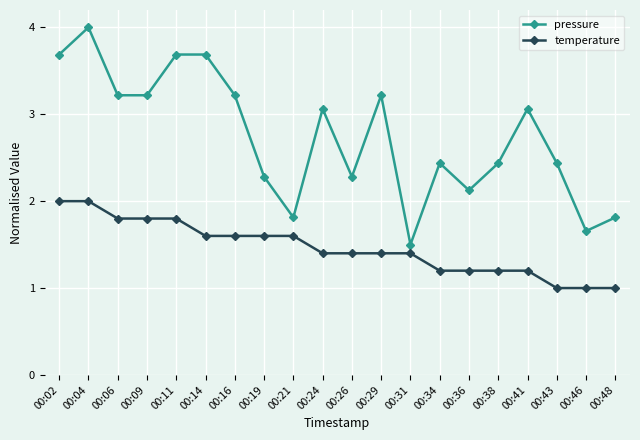

How many lines are shown in the chart?

2